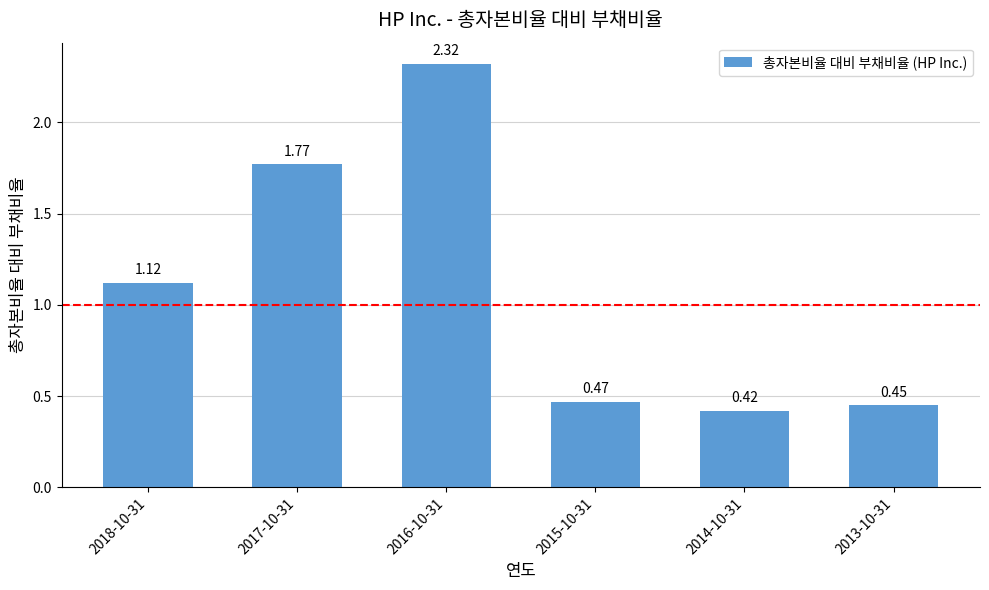

Rank the categories by value from lowest to highest.

2014-10-31, 2013-10-31, 2015-10-31, 2018-10-31, 2017-10-31, 2016-10-31